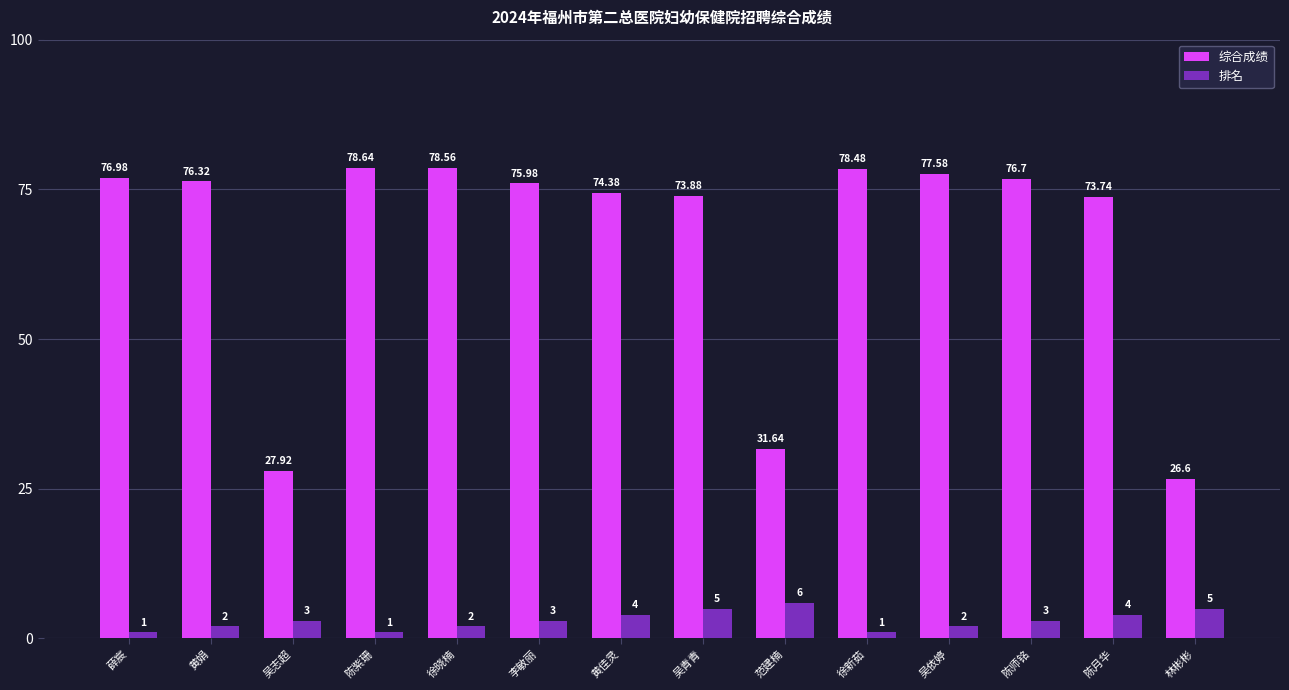

How many data points in 综合成绩 are above 76?

7